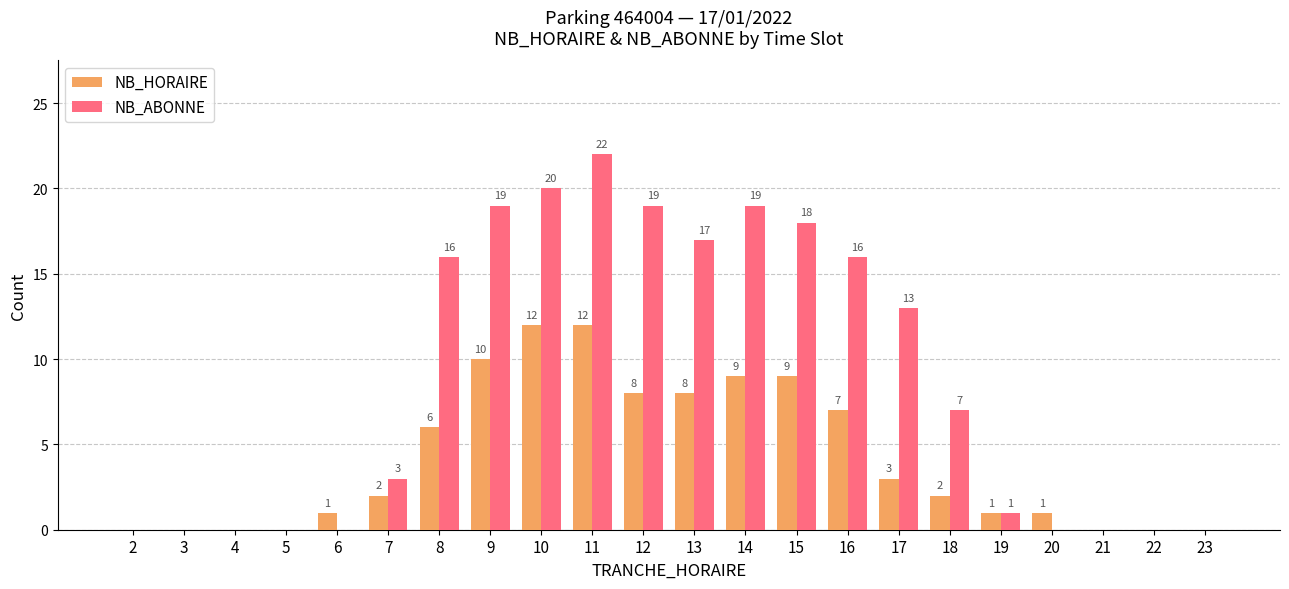

How many groups of bars are there?

22